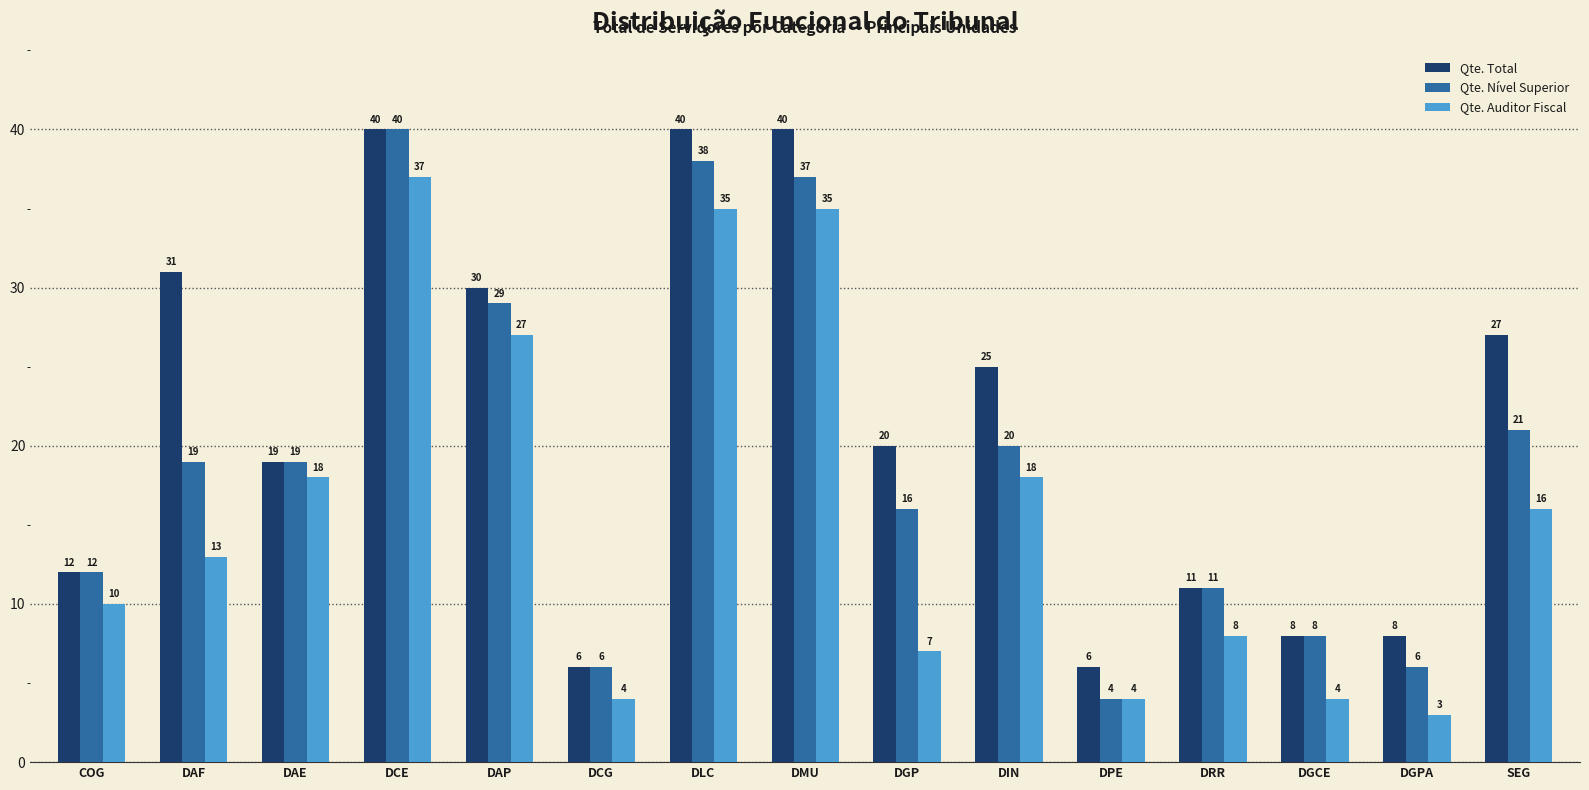

What is the sum of the Qte. Total values at DGPA and SEG?

35